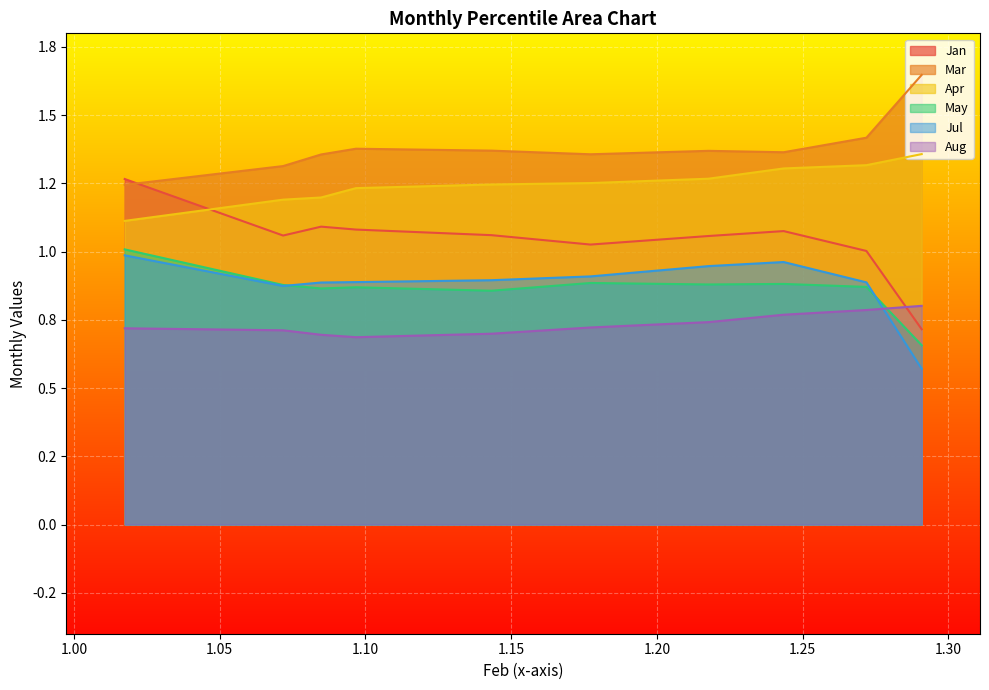

Rank the series by their maximum value, from highest to lowest.

Mar, Apr, Jan, May, Jul, Aug